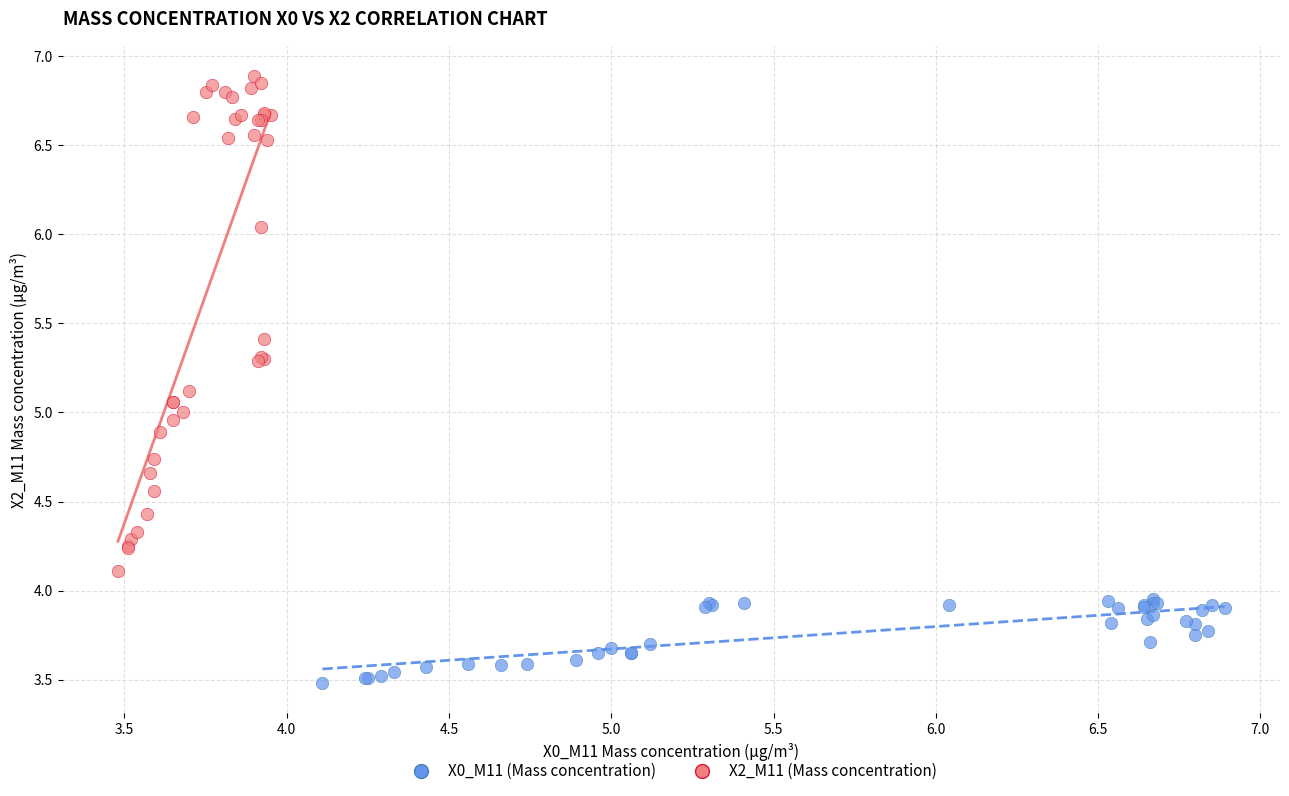

Which series has the widest spread of Y values?

X2_M11 (Mass concentration)